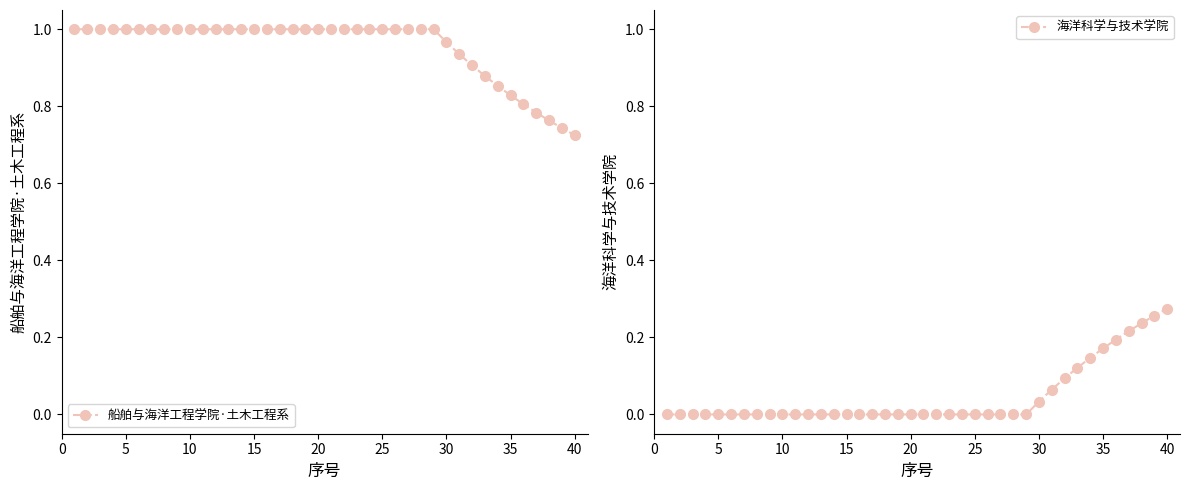

At how many categories does at least one series exceed 0?

40